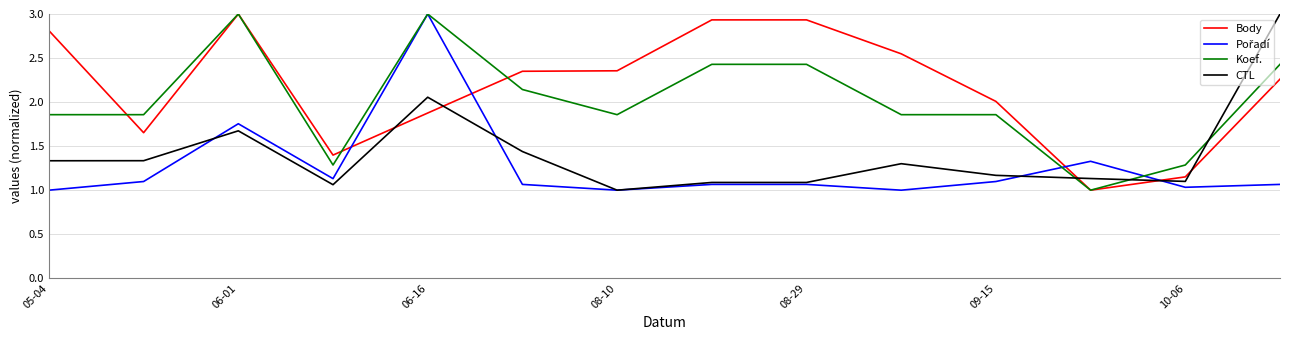

True or false: CTL and Koef. intersect in this chart.

True